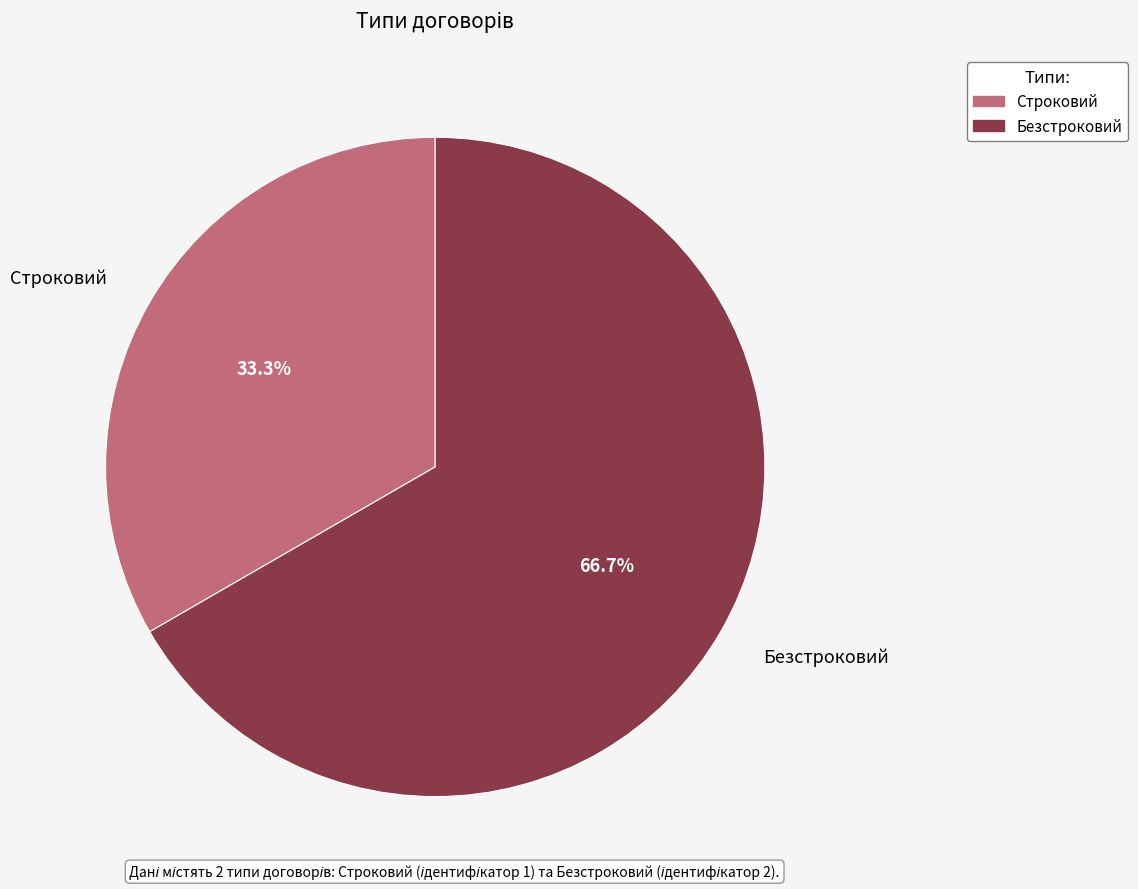

Between Безстроковий and Строковий, which is larger?

Безстроковий